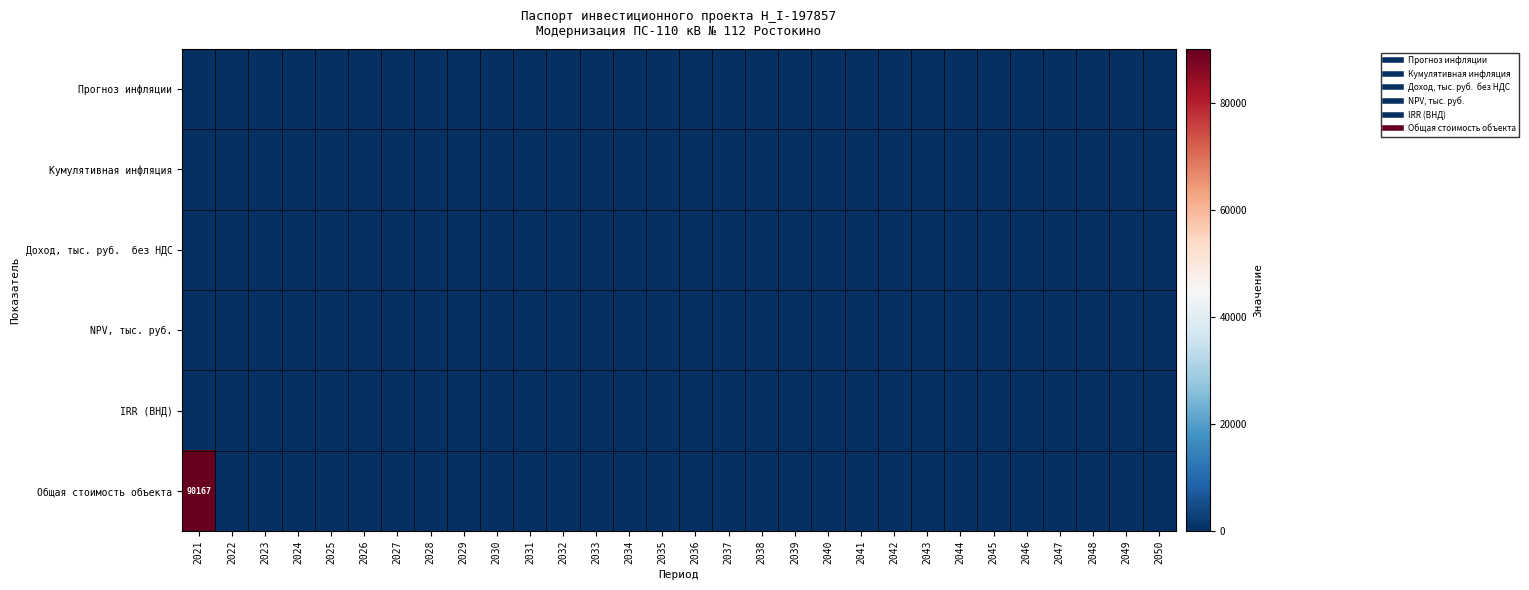

Which label corresponds to the smallest value in the chart?

2021